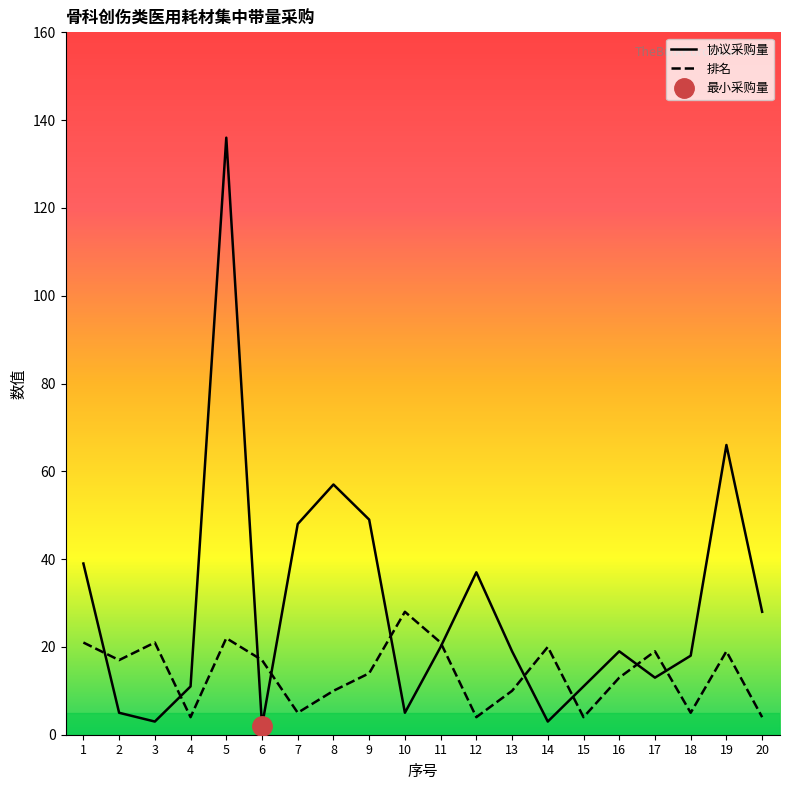

Rank the series by their maximum value, from highest to lowest.

协议采购量, 排名